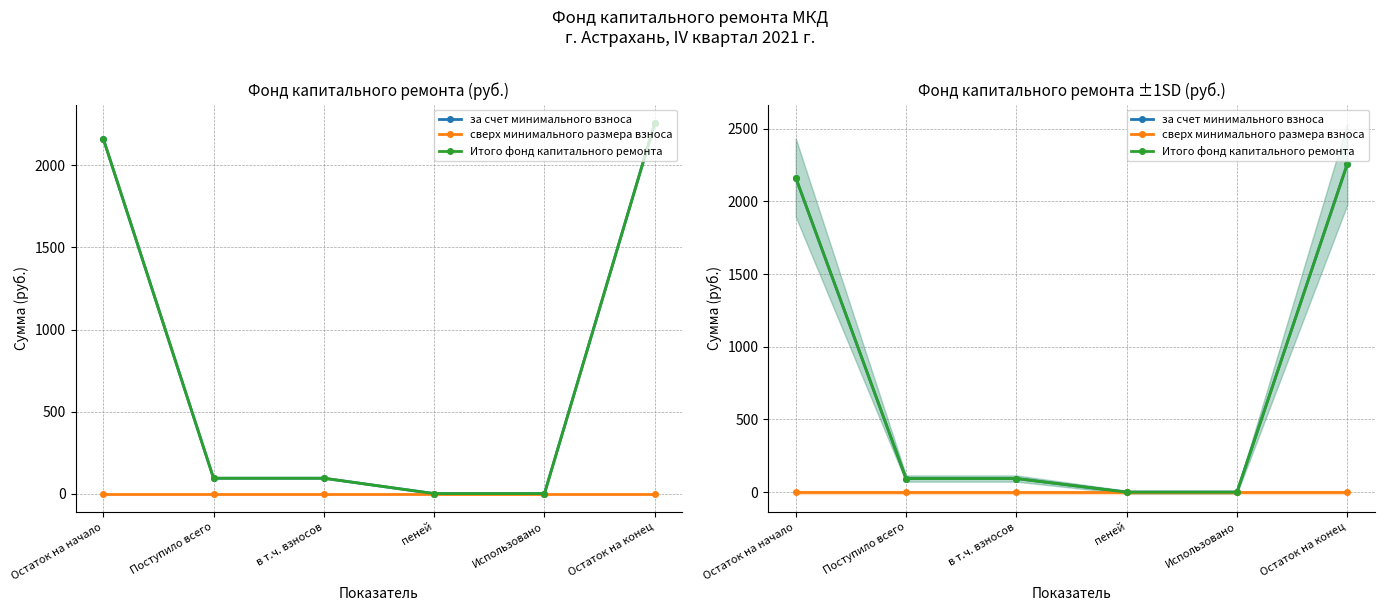

At which label does сверх минимального размера взноса reach its peak?

Остаток на начало